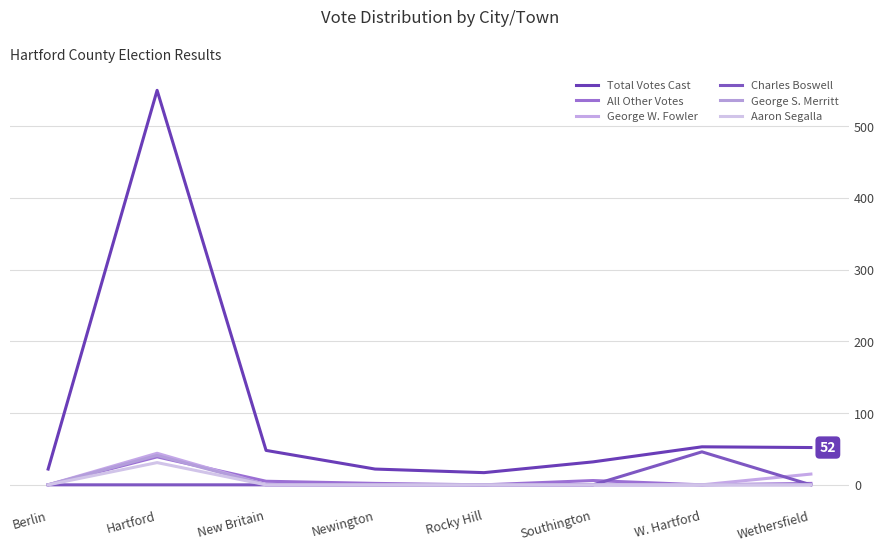

What is the label of the 5th point from the right?

Newington